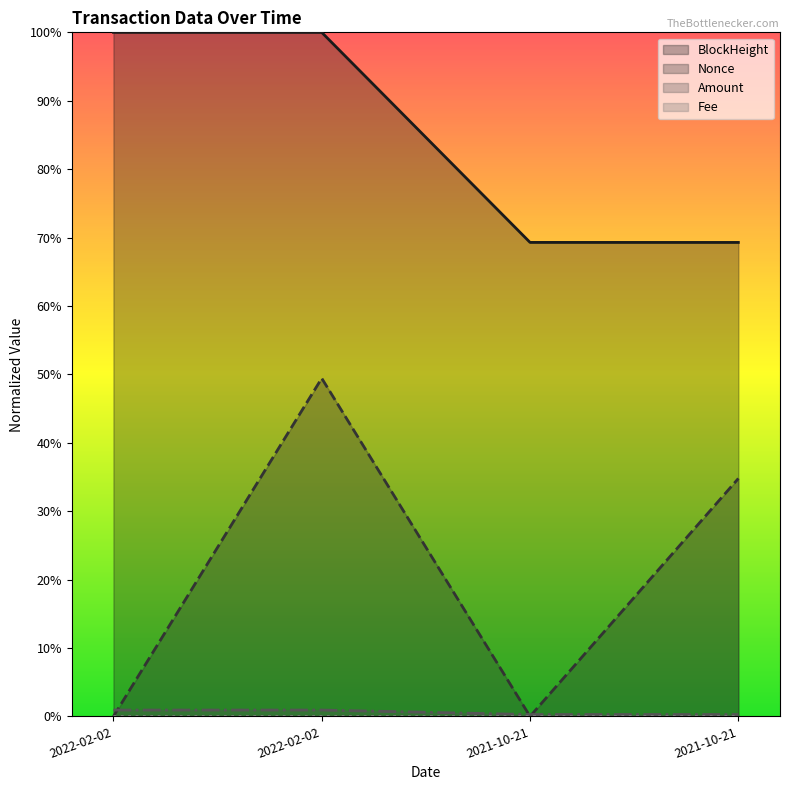

The value of Amount at 2022-02-02 is 0.0. True or false?

True